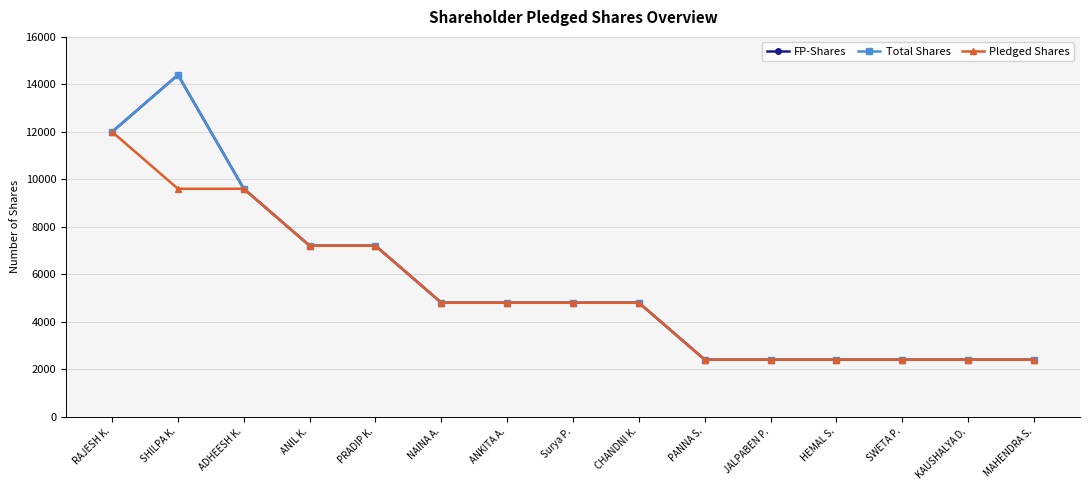

Is this an area chart (filled region under the line)?

No